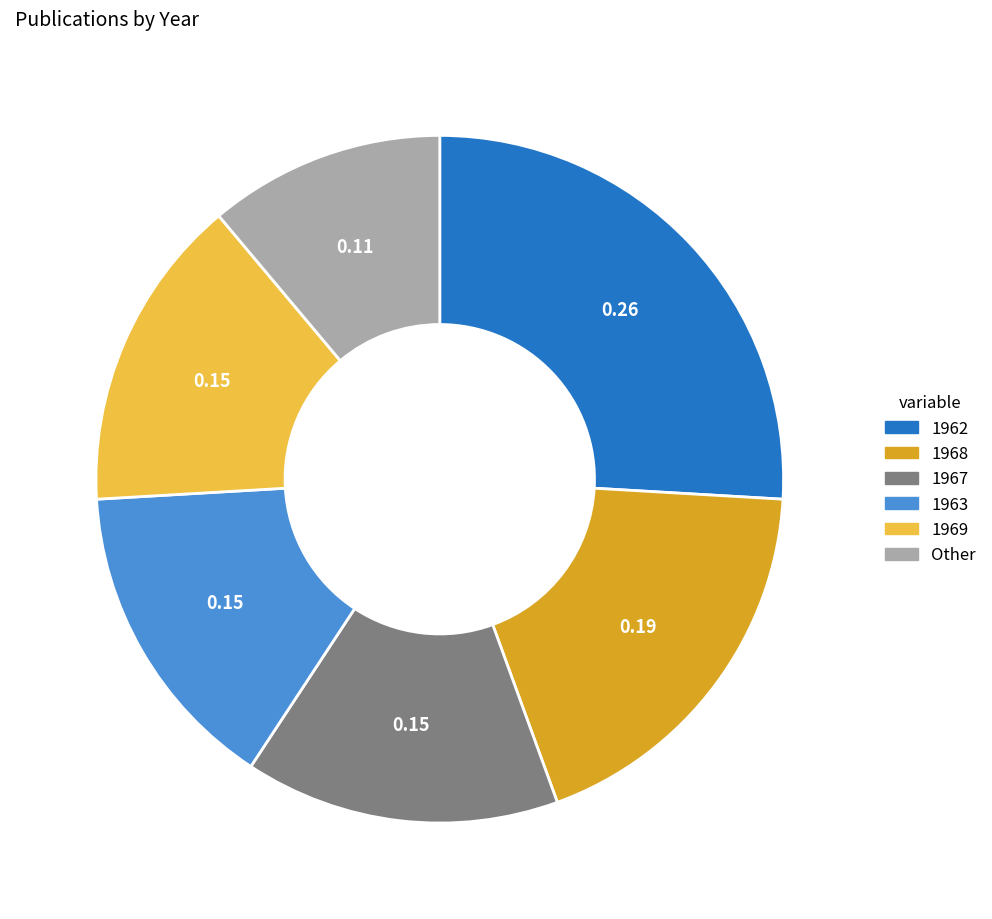

Count the number of slices in the pie.

6